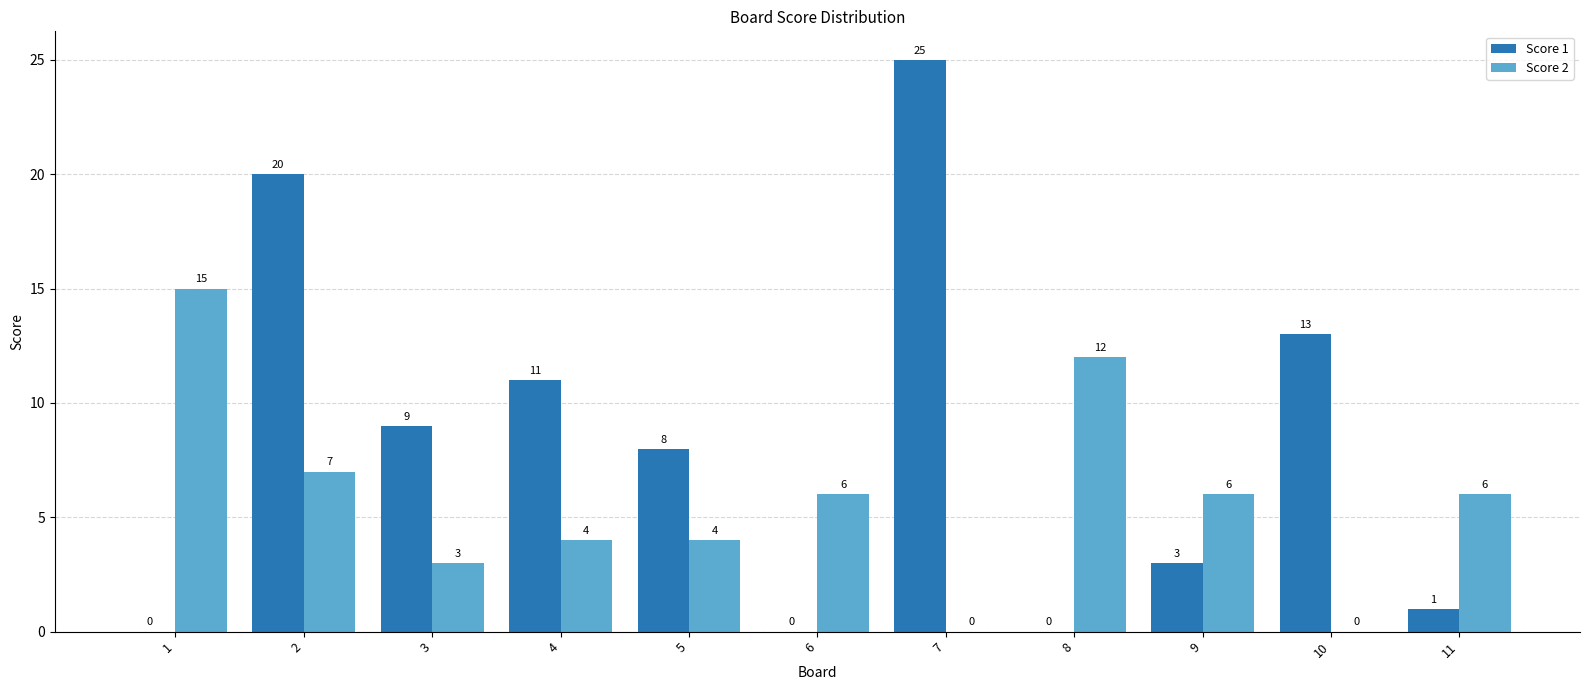

Reading left to right, extract all data points from this chart.

Score 1: 1=0	2=20	3=9	4=11	5=8	6=0	7=25	8=0	9=3	10=13	11=1
Score 2: 1=15	2=7	3=3	4=4	5=4	6=6	7=0	8=12	9=6	10=0	11=6